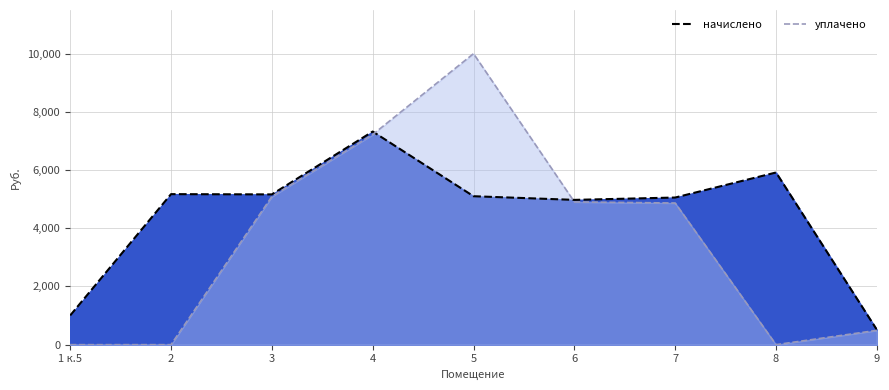

Where does the уплачено series first go above 4866?

3